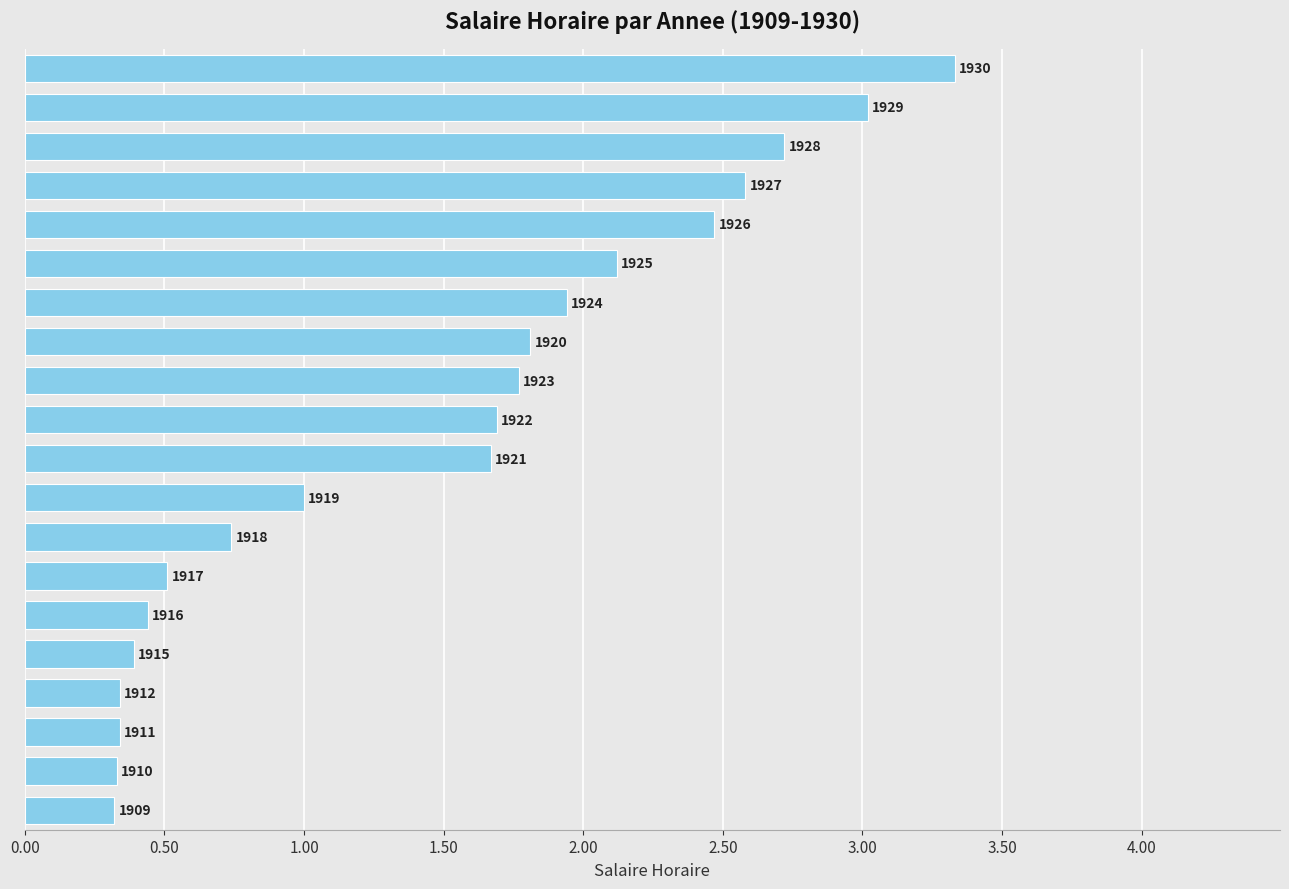

What is the average value?

1.5